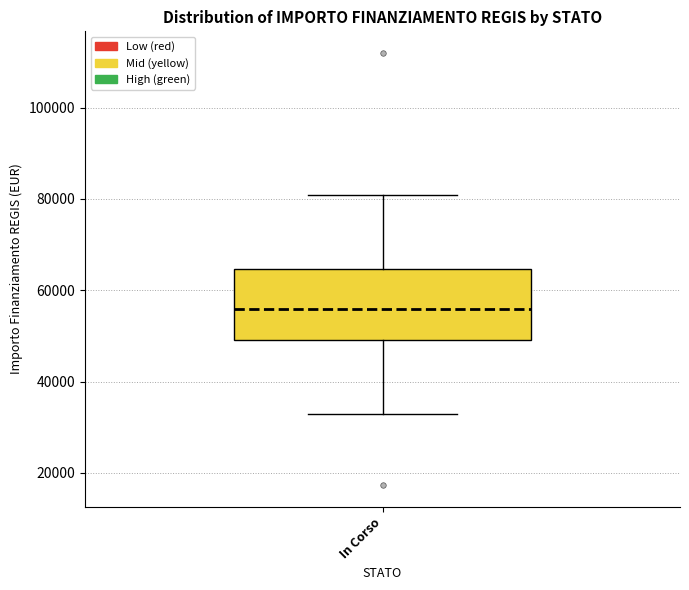

Read this box plot against the y-axis: the position of the median line, the range covered by the box, and the ends of both whiskers. The values are not printed on the chart, so give them approximately, as read against the axis.

median 56000, box 50000 to 64000, whiskers 32000 to 80000